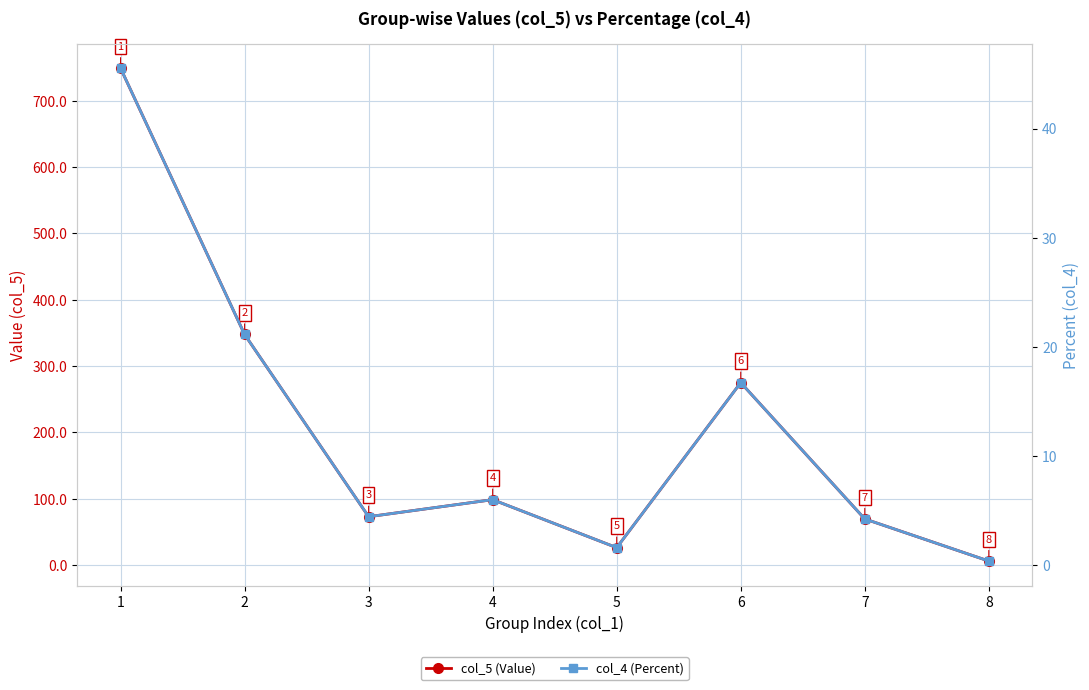

Is this an area chart (filled region under the line)?

No